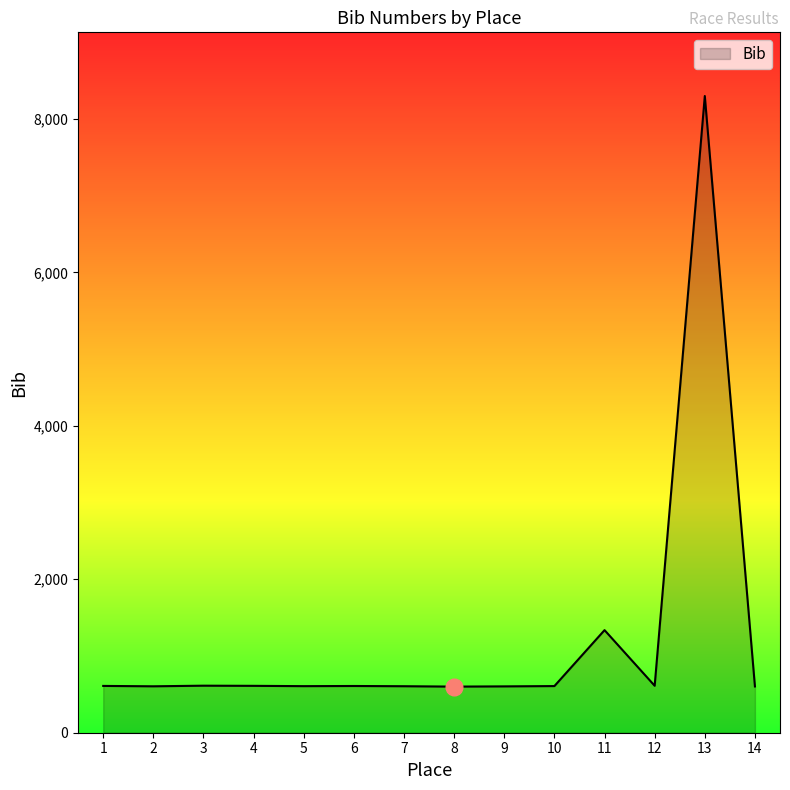

What is the approximate value at 8, to the nearest 50?

600